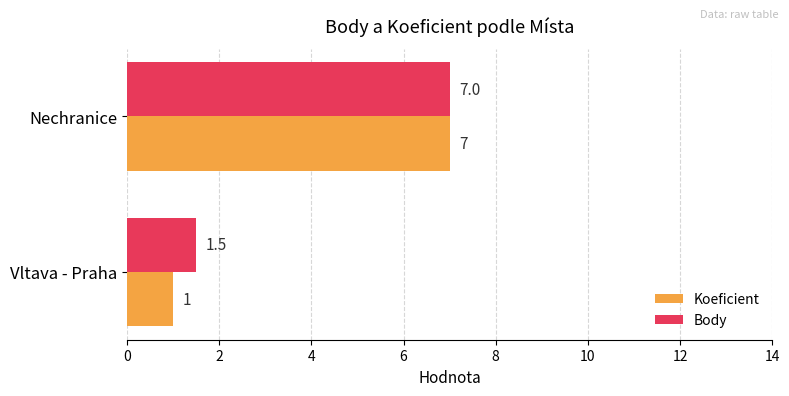

What is the sum of all Koeficient values?

8.0